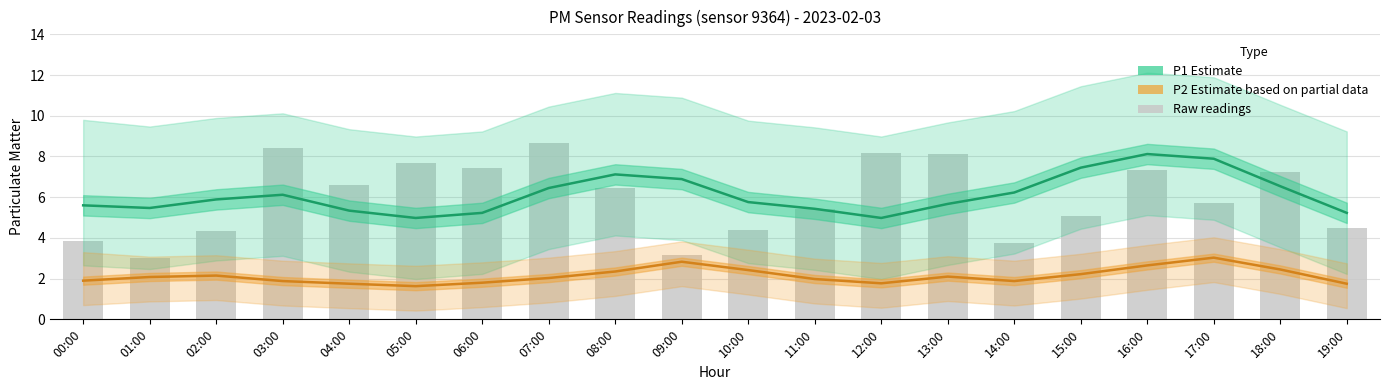

What is the label of the 19th bar from the left?

18:00